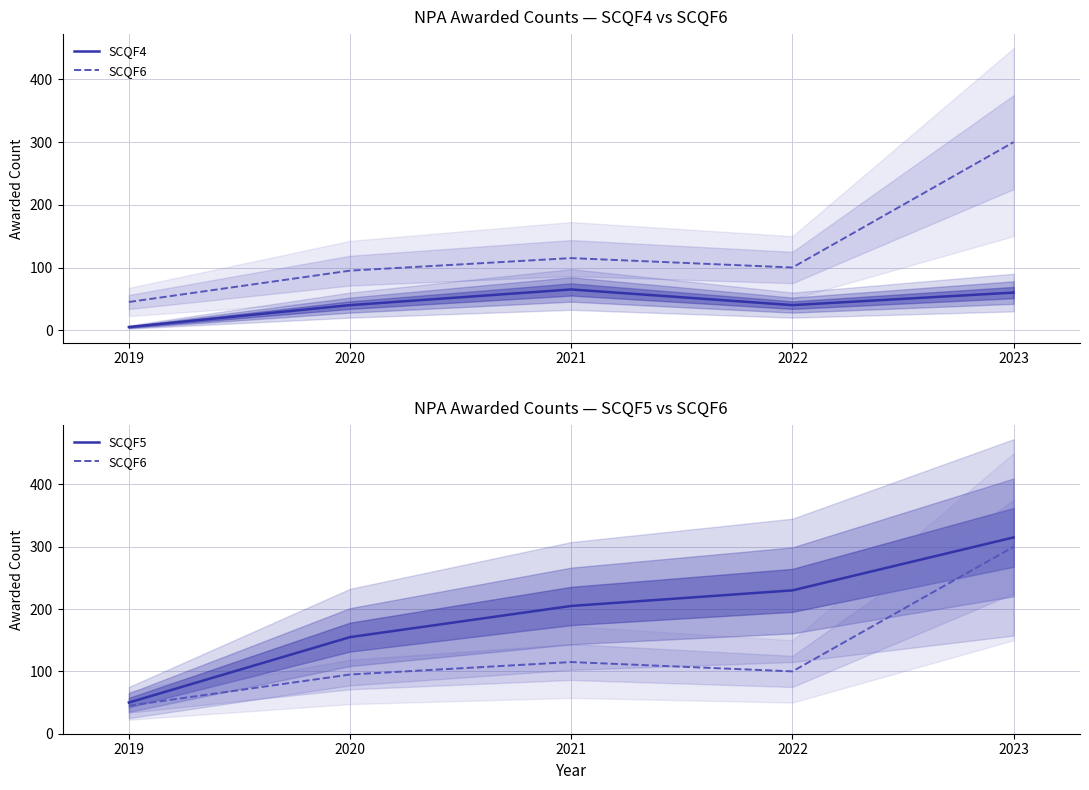

How many data points in SCQF5 are less than 205?

2